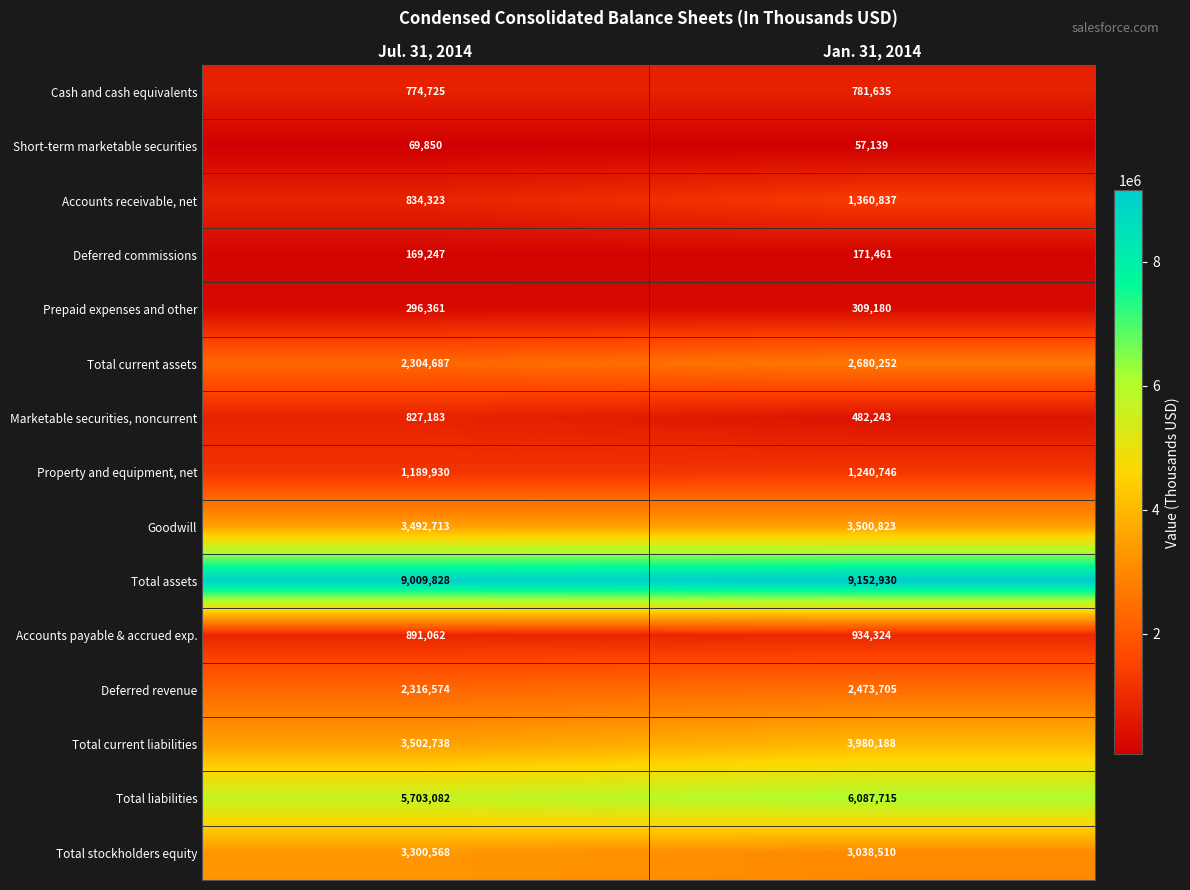

Reading left to right, transcribe all the data shown in this chart.

Cash and cash equivalents: Jul. 31, 2014=774725	Jan. 31, 2014=781635
Short-term marketable securities: Jul. 31, 2014=69850	Jan. 31, 2014=57139
Accounts receivable, net: Jul. 31, 2014=834323	Jan. 31, 2014=1360837
Deferred commissions: Jul. 31, 2014=169247	Jan. 31, 2014=171461
Prepaid expenses and other: Jul. 31, 2014=296361	Jan. 31, 2014=309180
Total current assets: Jul. 31, 2014=2304687	Jan. 31, 2014=2680252
Marketable securities, noncurrent: Jul. 31, 2014=827183	Jan. 31, 2014=482243
Property and equipment, net: Jul. 31, 2014=1189930	Jan. 31, 2014=1240746
Goodwill: Jul. 31, 2014=3492713	Jan. 31, 2014=3500823
Total assets: Jul. 31, 2014=9009828	Jan. 31, 2014=9152930
Accounts payable & accrued exp.: Jul. 31, 2014=891062	Jan. 31, 2014=934324
Deferred revenue: Jul. 31, 2014=2316574	Jan. 31, 2014=2473705
Total current liabilities: Jul. 31, 2014=3502738	Jan. 31, 2014=3980188
Total liabilities: Jul. 31, 2014=5703082	Jan. 31, 2014=6087715
Total stockholders equity: Jul. 31, 2014=3300568	Jan. 31, 2014=3038510